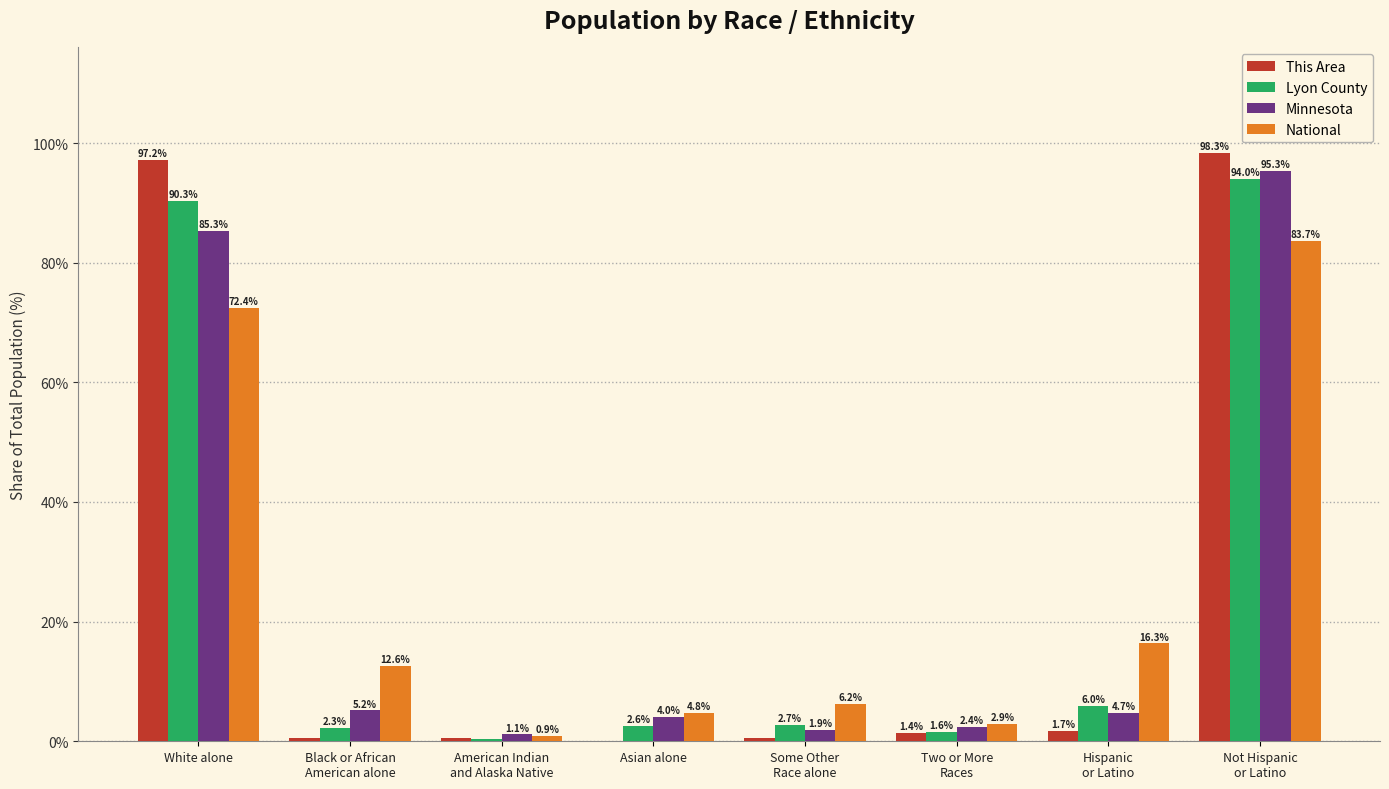

What is the sum of the Minnesota values at Some Other
Race alone and Black or African
American alone?

7.1